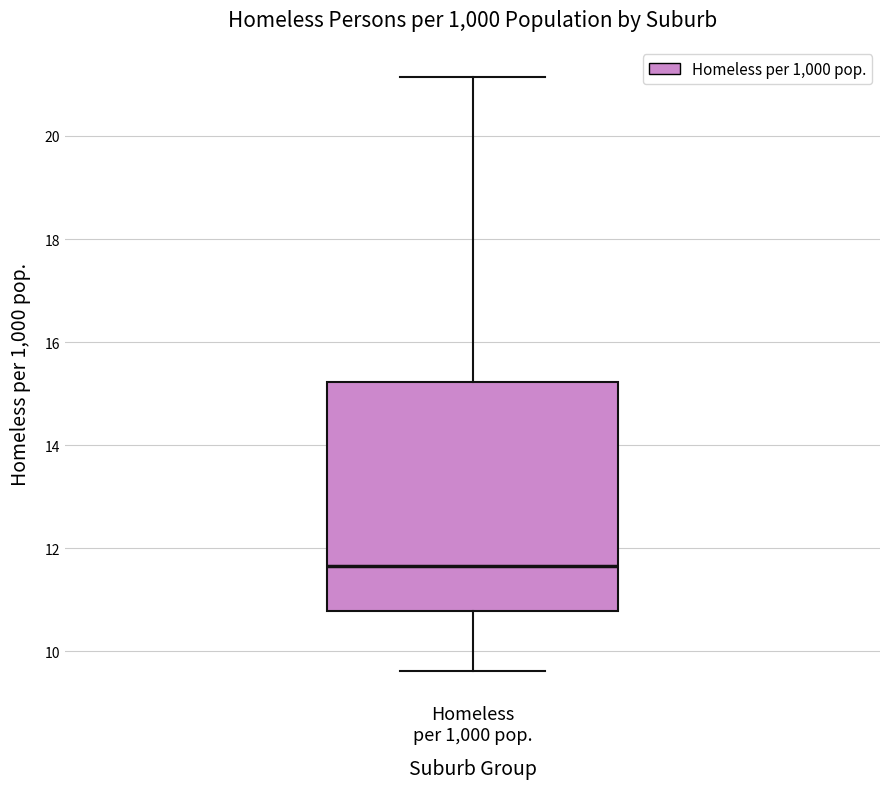

Read this box plot against the y-axis: the position of the median line, the range covered by the box, and the ends of both whiskers. The values are not printed on the chart, so give them approximately, as read against the axis.

median 11.6, box 10.8 to 15.2, whiskers 9.6 to 21.2